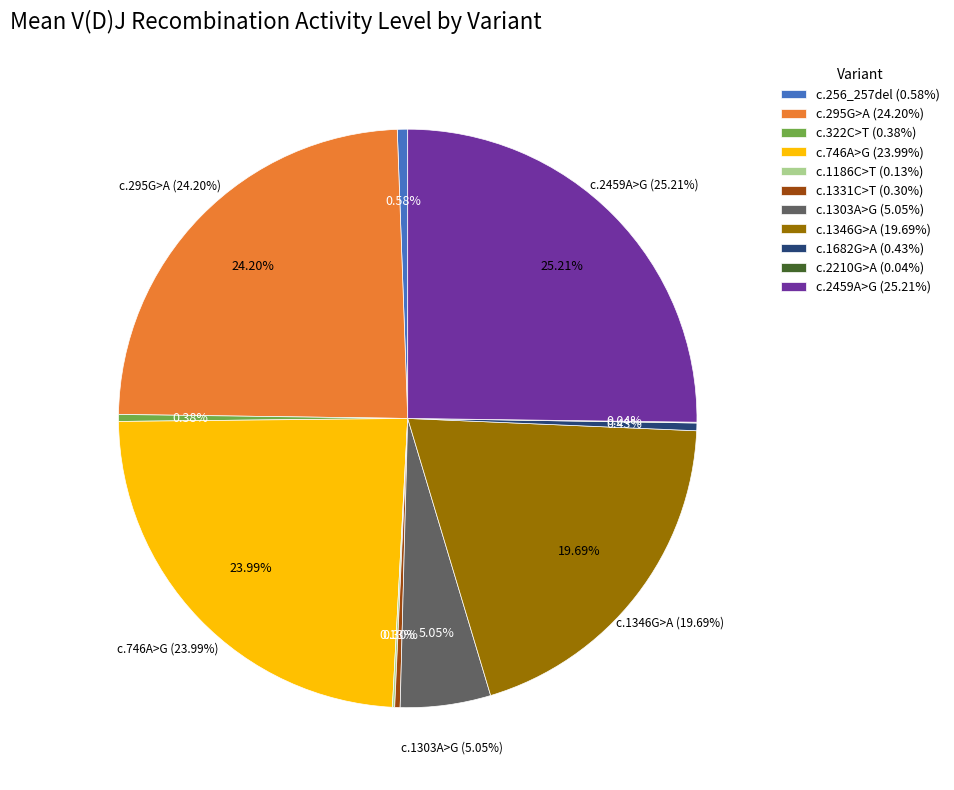

Rank the categories by value from lowest to highest.

c.2210G>A, c.1186C>T, c.1331C>T, c.322C>T, c.1682G>A, c.256_257del, c.1303A>G, c.1346G>A, c.746A>G, c.295G>A, c.2459A>G